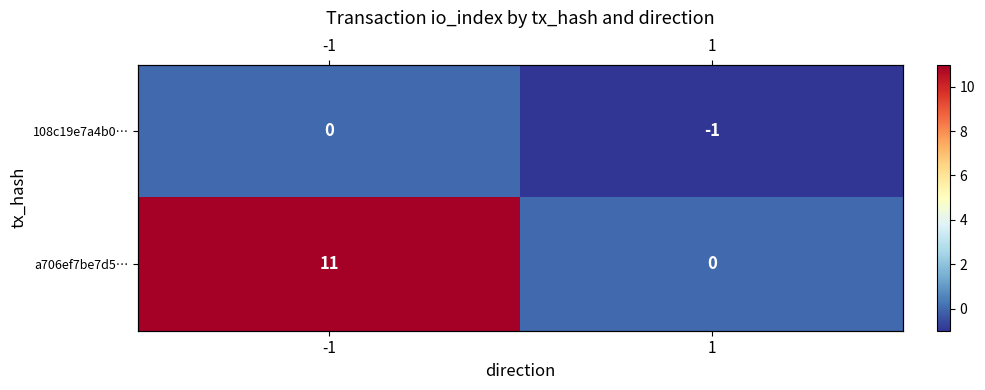

At how many categories does at least one series exceed 9?

1